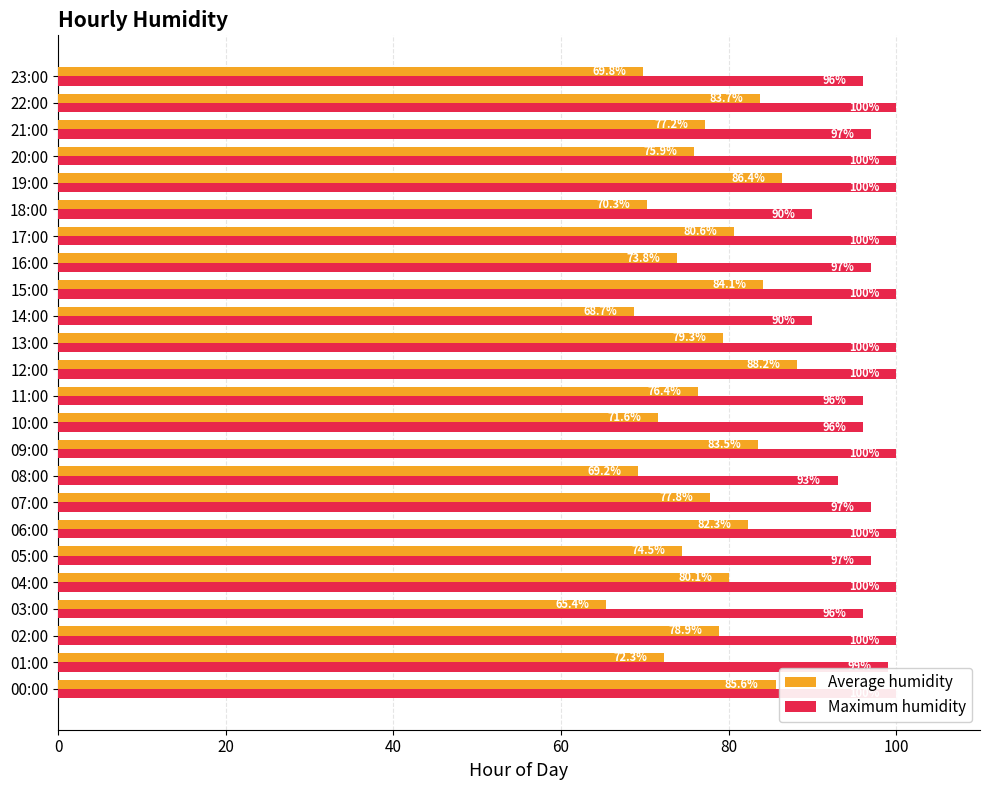

What is the sum of all Average humidity values?

1855.6